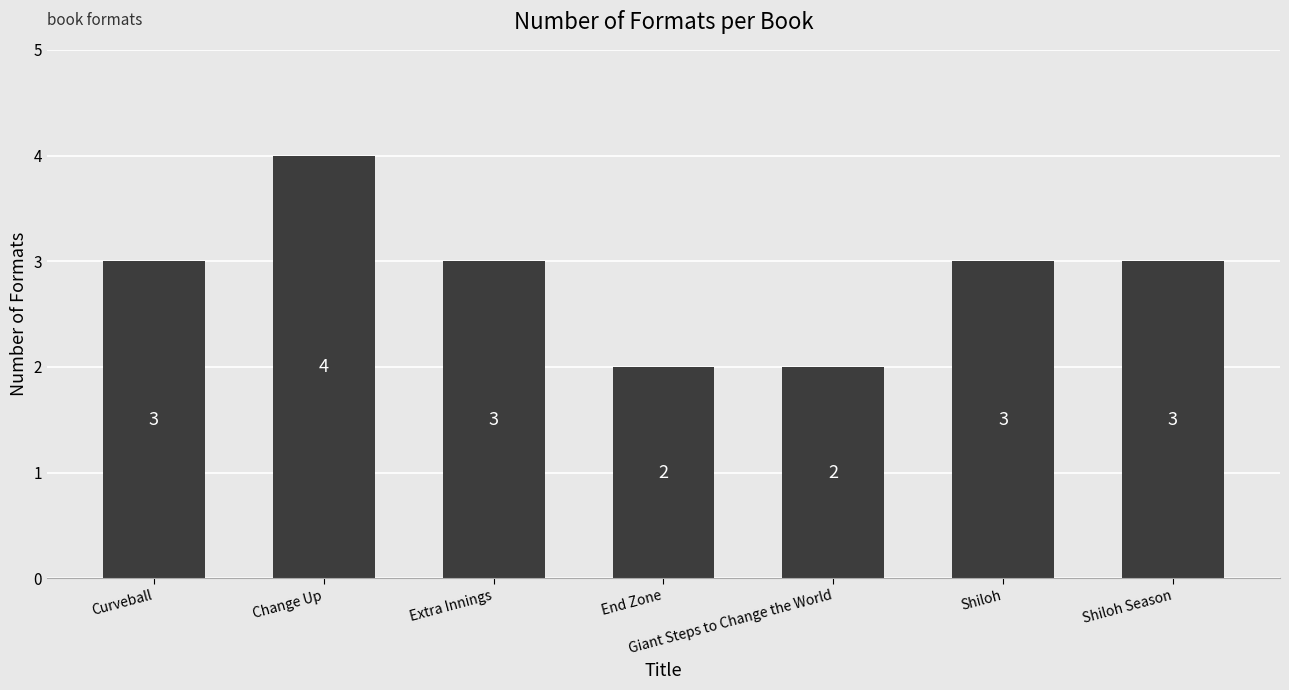

What is the sum of the values at Extra Innings and Shiloh?

6